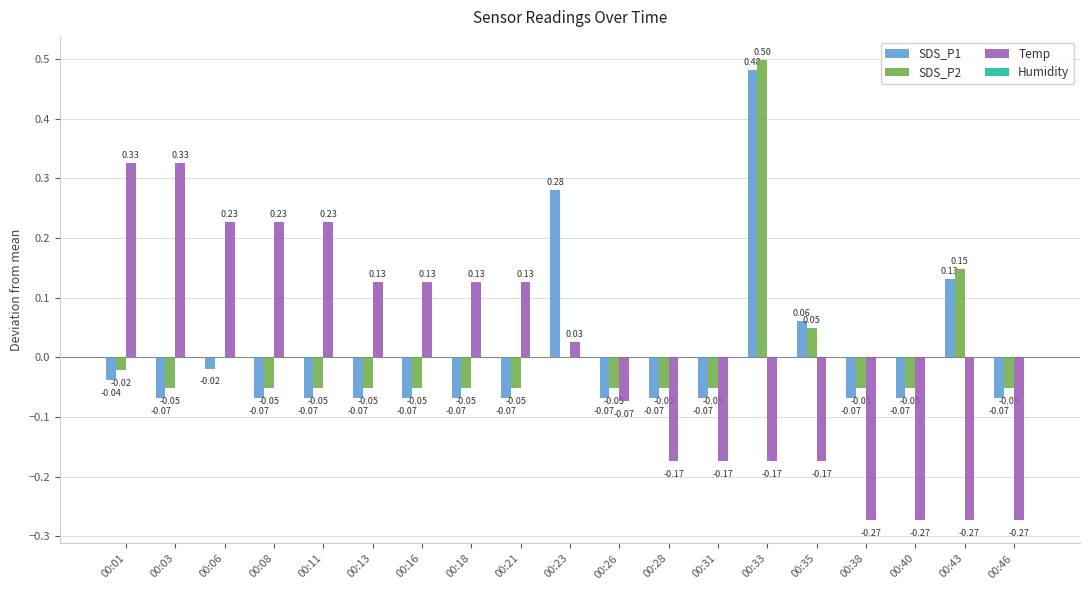

Is the value of SDS_P2 at 00:43 greater than the value of Temp at 00:11?

No